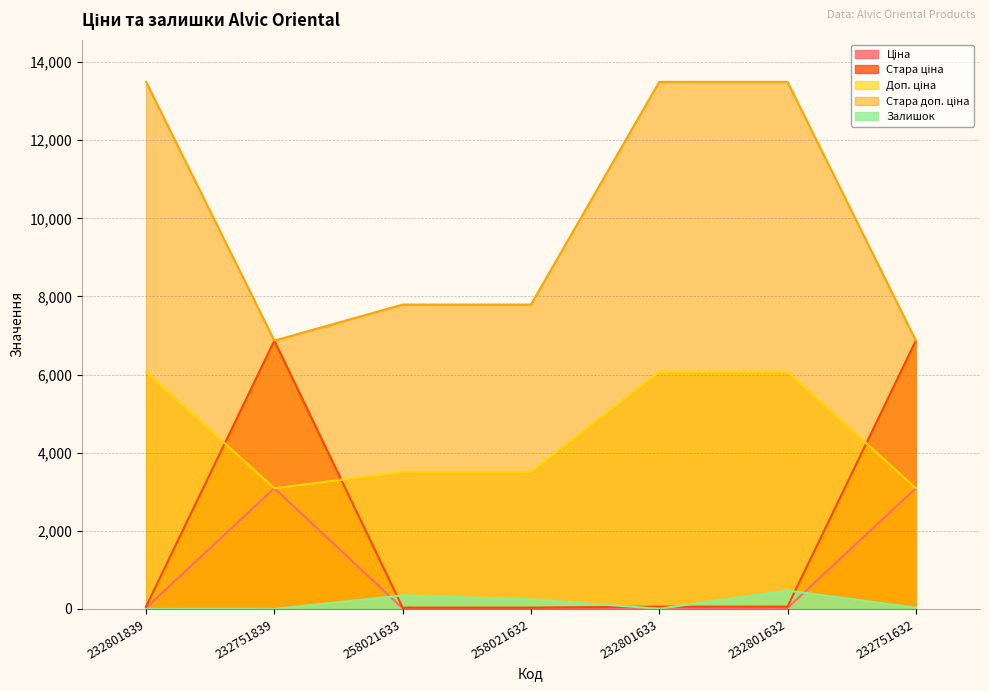

Reading right to left, list all the values displayed in this chart.

Ціна: 3091.2	27.0	27.0	15.6	15.6	3091.2	27.0
Стара ціна: 6869.4	60.0	60.0	34.6	34.6	6869.4	60.0
Доп. ціна: 3091.0	6072.0	6072.0	3506.0	3506.0	3091.0	6072.0
Стара доп. ціна: 6869.4	13493.2	13493.2	7791.8	7791.8	6869.4	13493.2
Залишок: 32.0	471.0	7.0	243.0	347.0	1.0	0.0